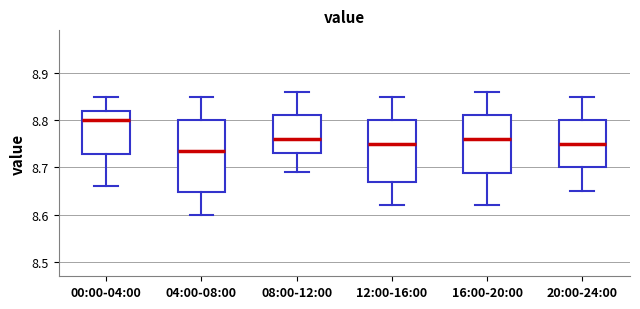

Where does the lower whisker of the box for 00:00-04:00 end on the y-axis? The values are not printed on the chart, so give them approximately, as read against the axis.

8.66